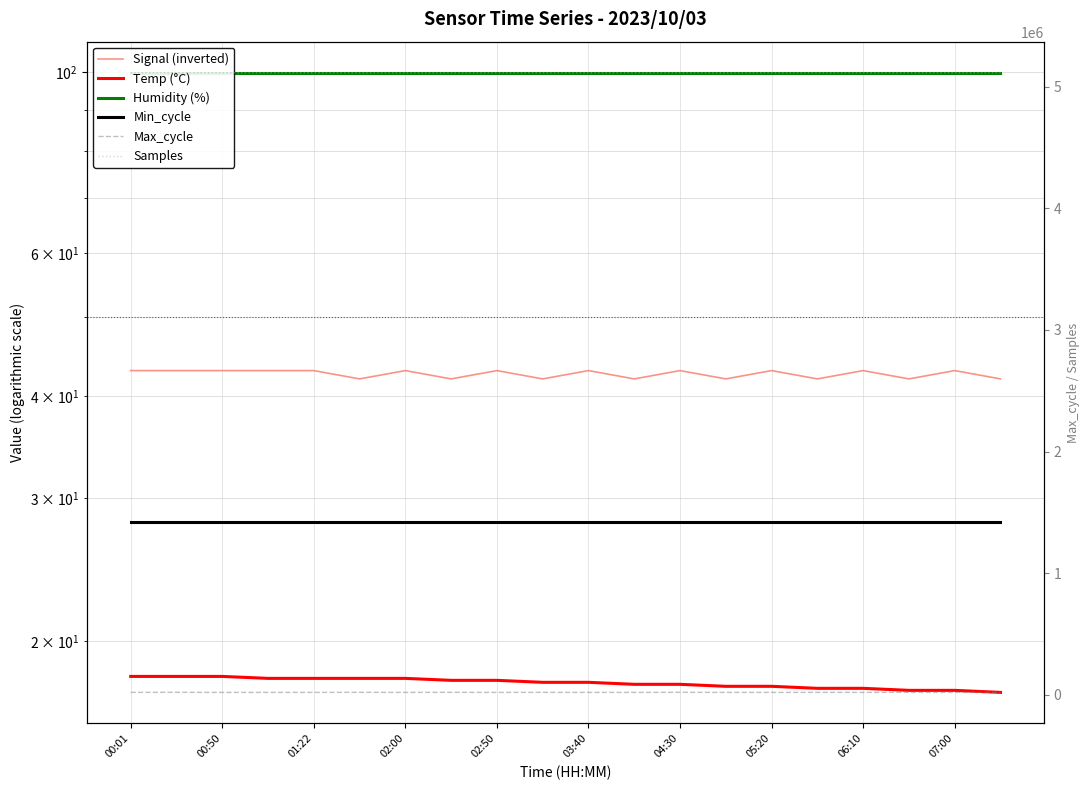

Is it true that Samples equals 8801939.7 at 11?

False